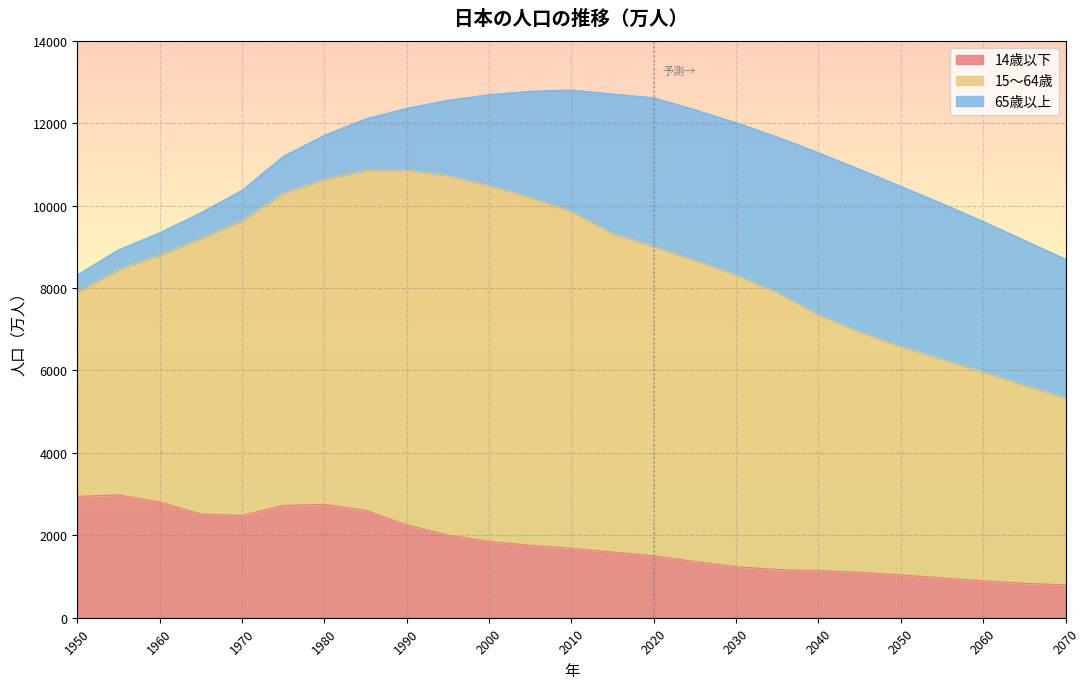

The 15～64歳 series shows 5540.2 at 2050. True or false?

True